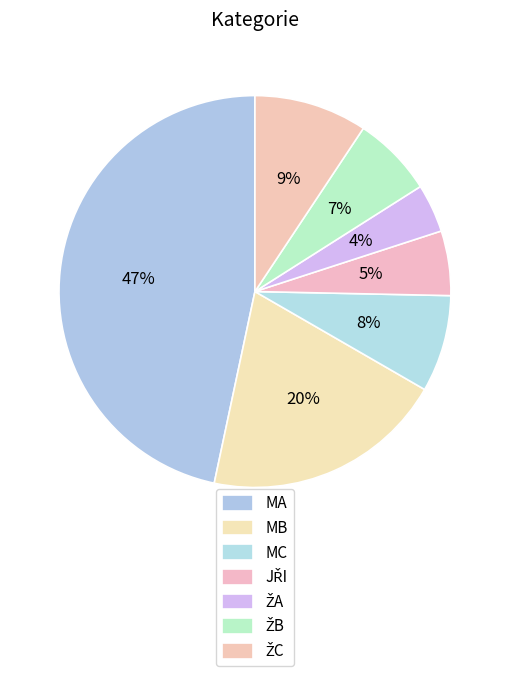

What is the total percentage of MB and ŽB?

26.7%